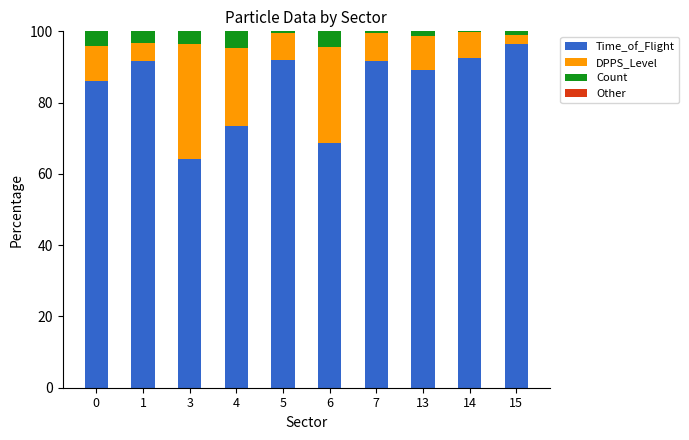

True or false: Time_of_Flight has a value of 86.1 at 0.

True